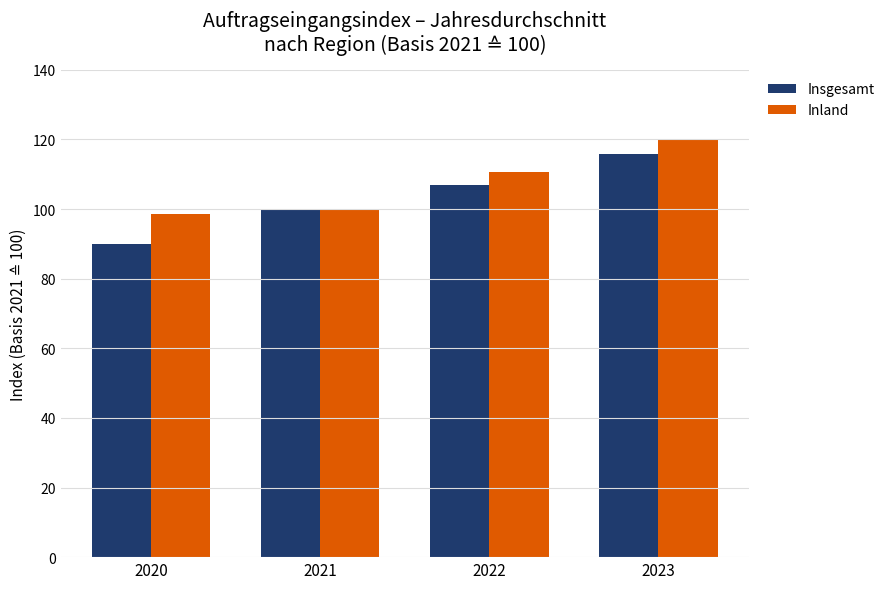

List the series in order of their peak value, highest first.

Inland, Insgesamt